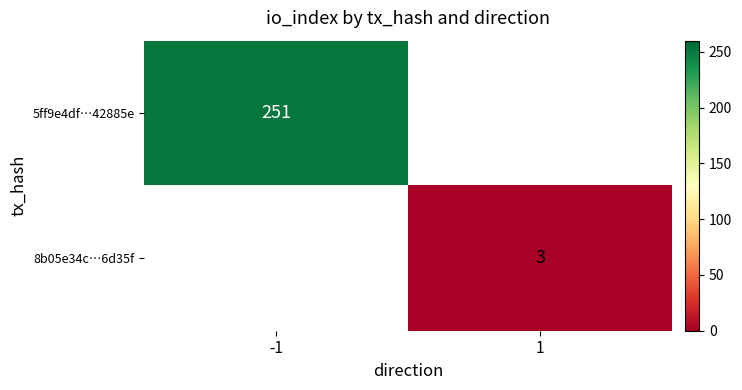

True or false: 5ff9e4df…42885e has a value of 251 at -1.

True